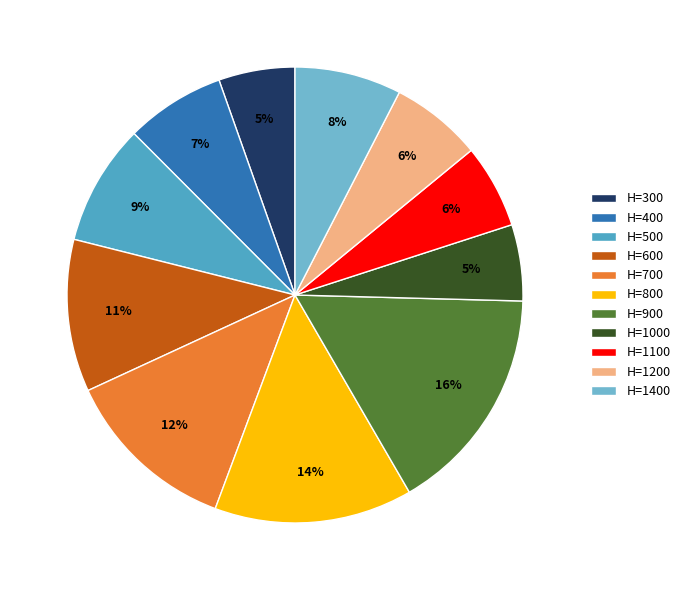

How much of the chart is everything except H=1100?

94.0%